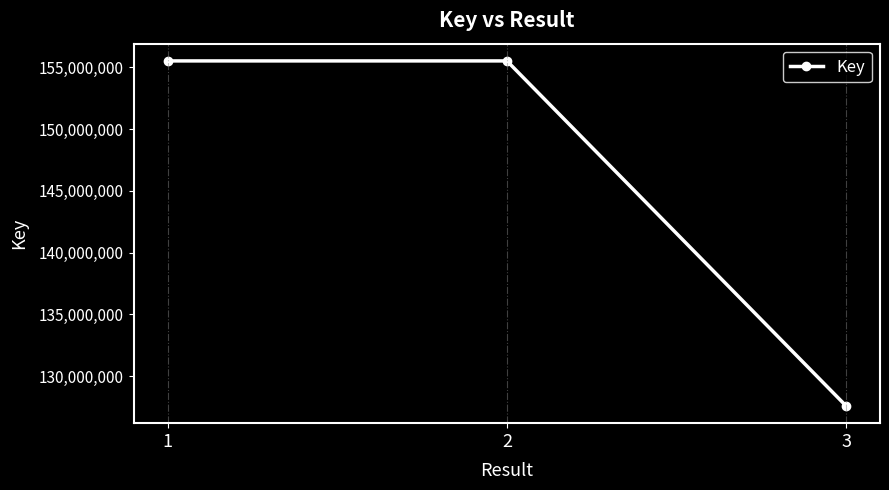

True or false: the data shows 30903676 at 3.

False